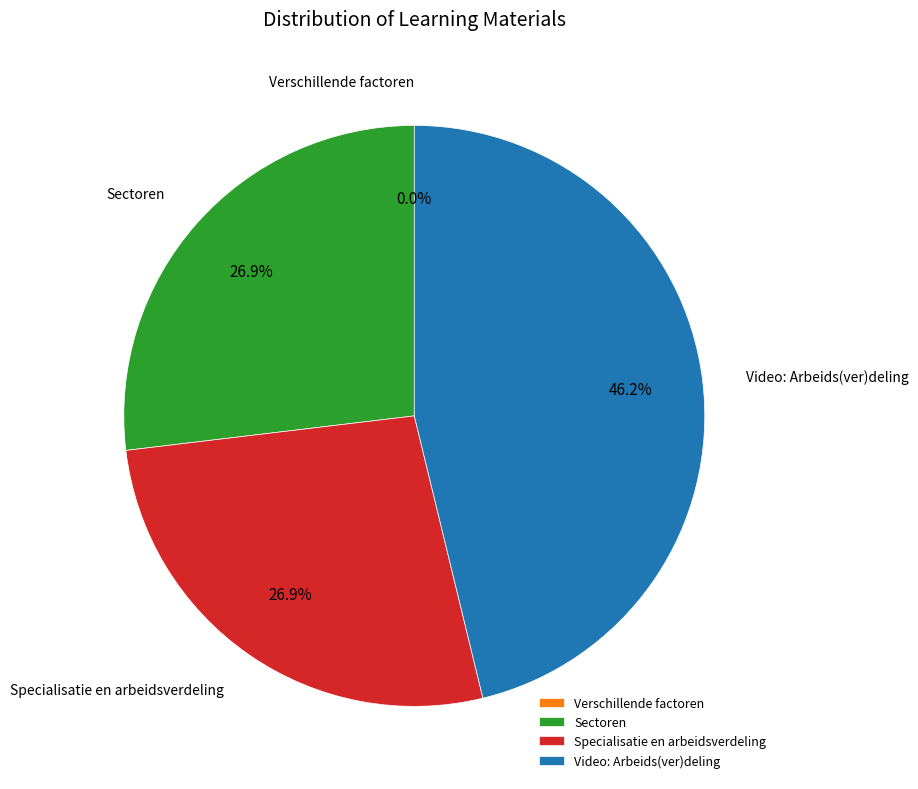

Approximately how many times larger is the value at Video: Arbeids(ver)deling compared to Specialisatie en arbeidsverdeling?

1.7